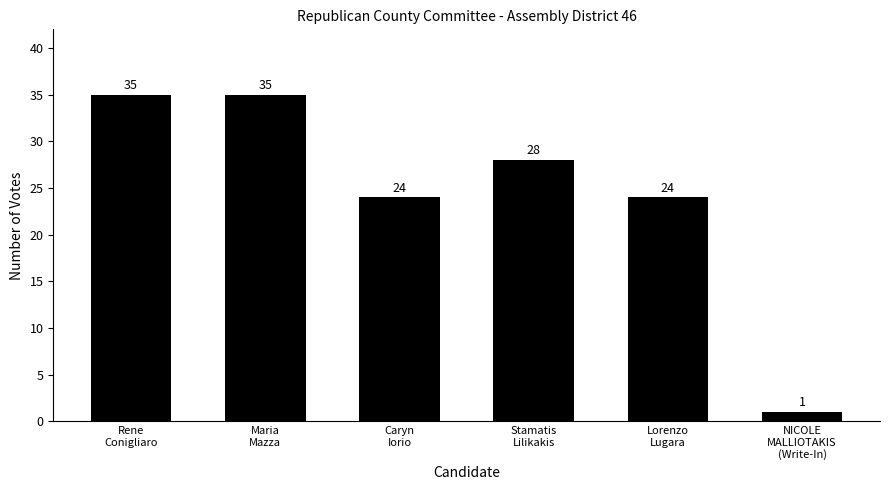

Reading left to right, what are all the values shown in this chart?

Rene
Conigliaro=35	Maria
Mazza=35	Caryn
Iorio=24	Stamatis
Lilikakis=28	Lorenzo
Lugara=24	NICOLE
MALLIOTAKIS
(Write-In)=1